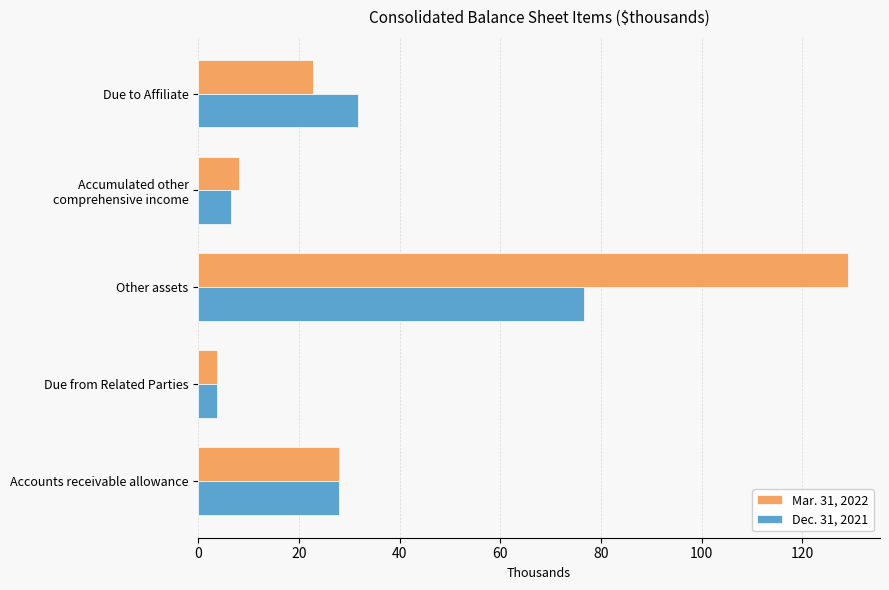

What are all the series names shown in the legend?

Mar. 31, 2022, Dec. 31, 2021